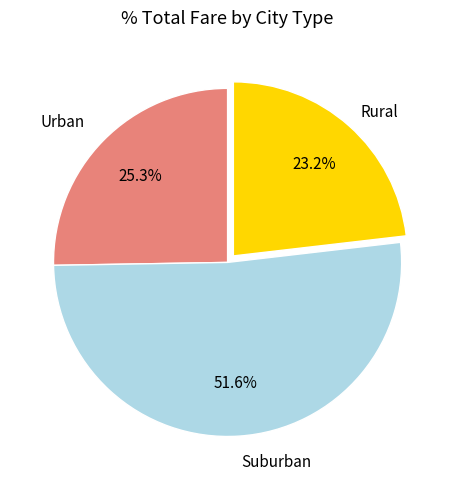

Is there any slice that represents more than half of the pie?

Yes